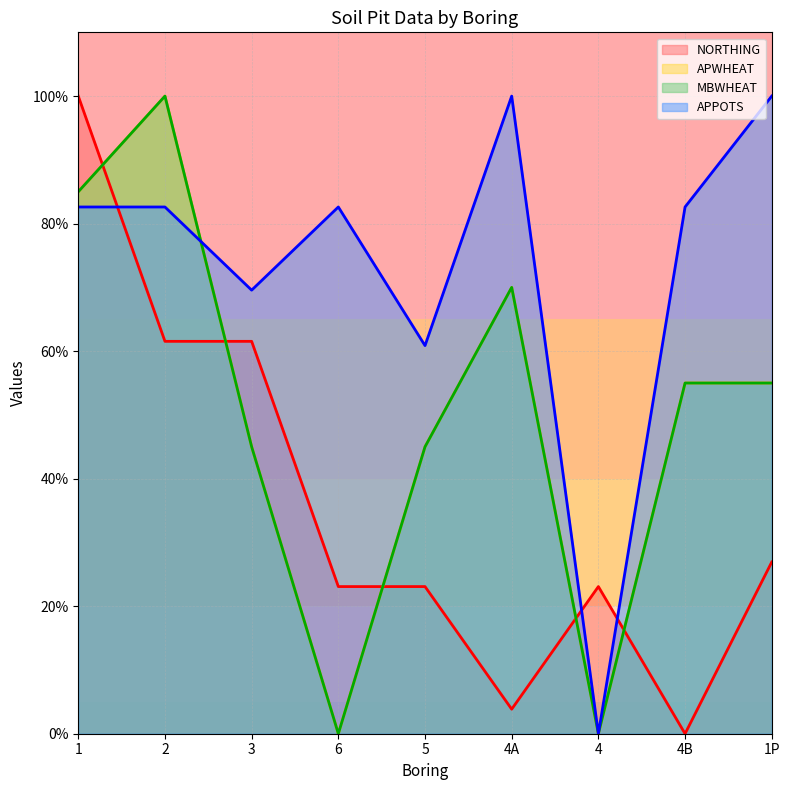

The value of APPOTS at 1P is 100.0. True or false?

True